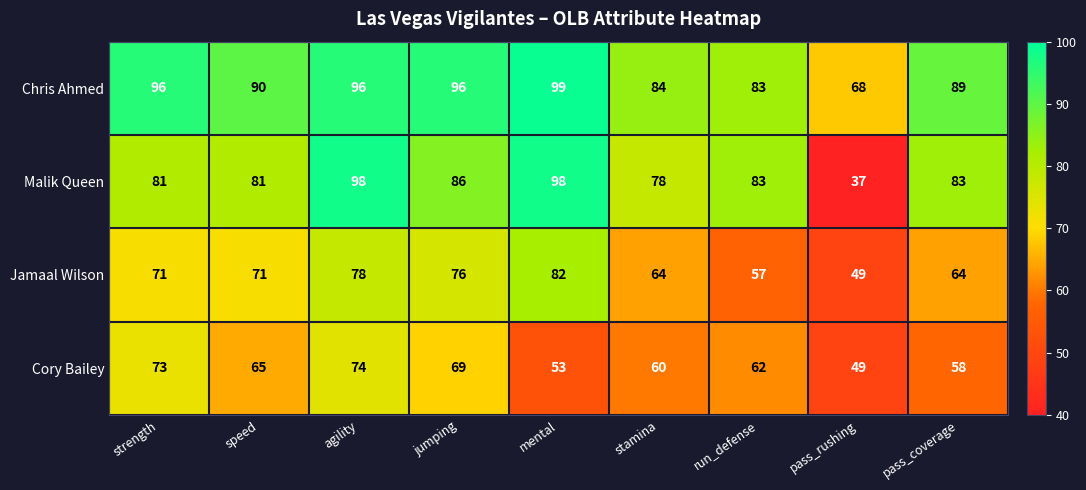

The Chris Ahmed series shows 96 at jumping. True or false?

True